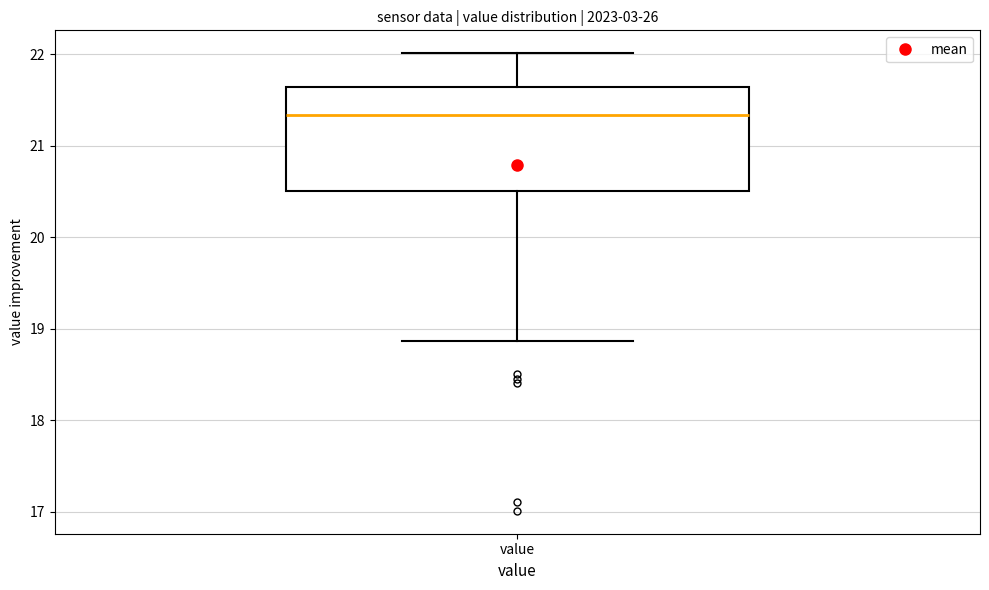

Where does the upper whisker of the box for value end on the y-axis? The values are not printed on the chart, so give them approximately, as read against the axis.

22.0